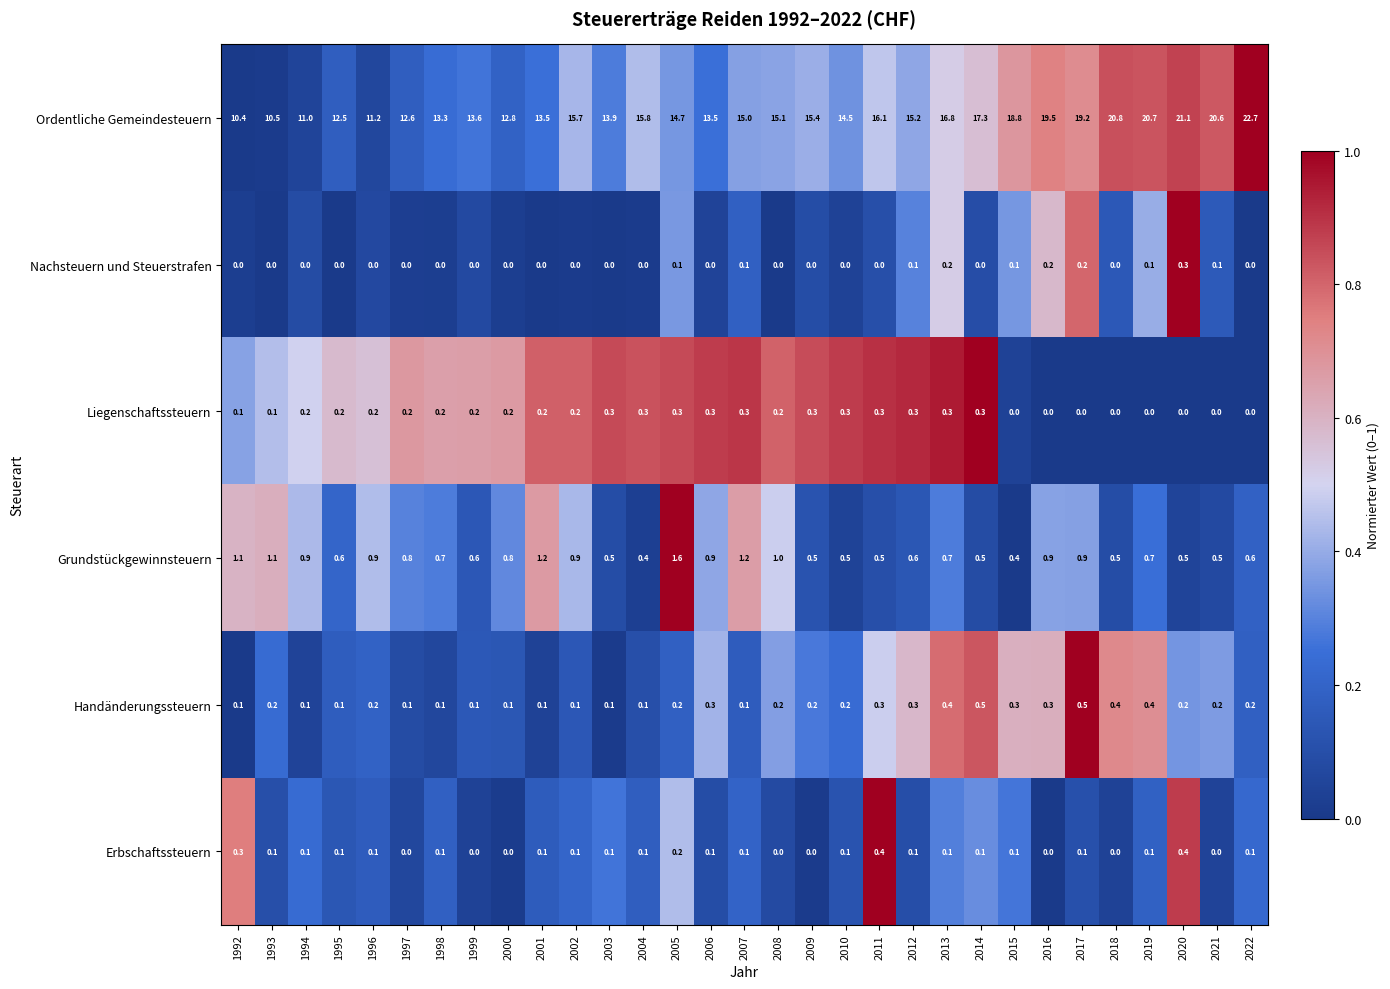

Which series has the largest total across all categories?

Ordentliche Gemeindesteuern